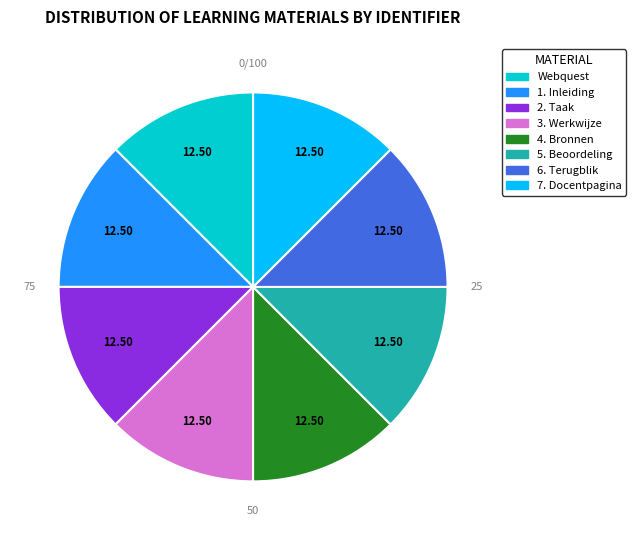

How many slices are in this pie chart?

8